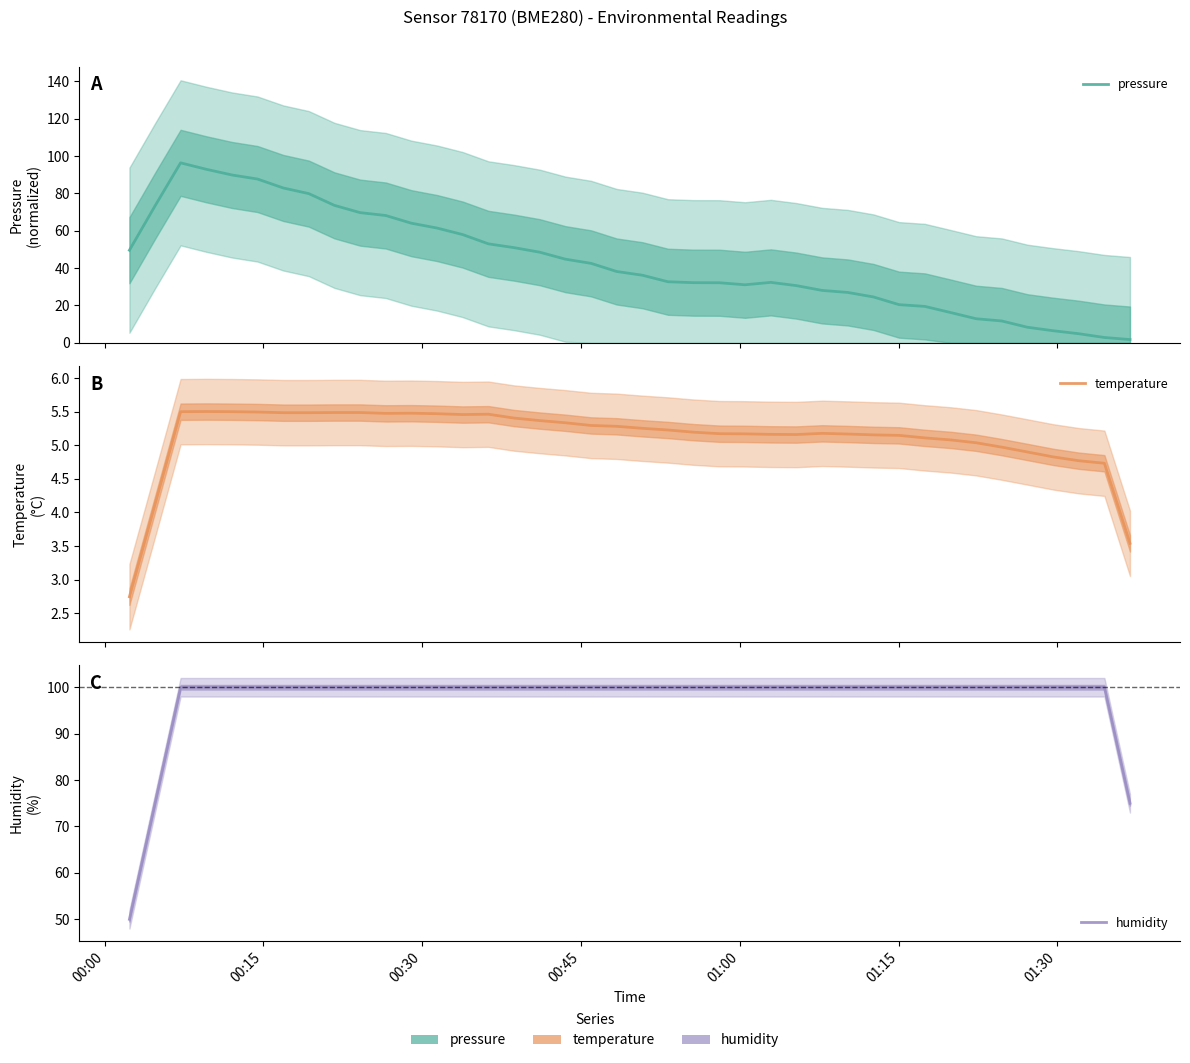

How many data points in pressure are less than 38?

20